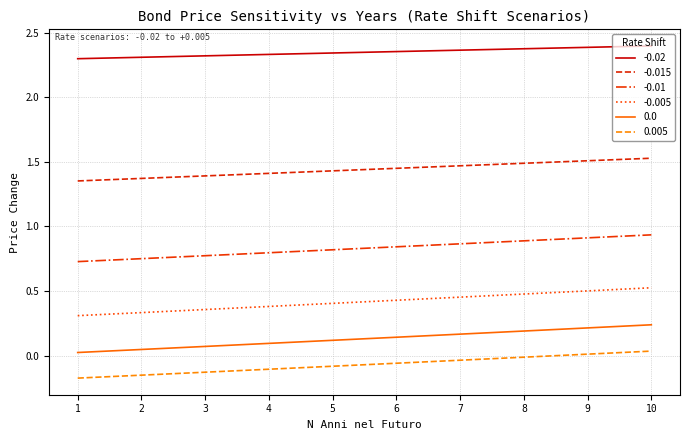

Which series has the largest range (max minus min)?

-0.005